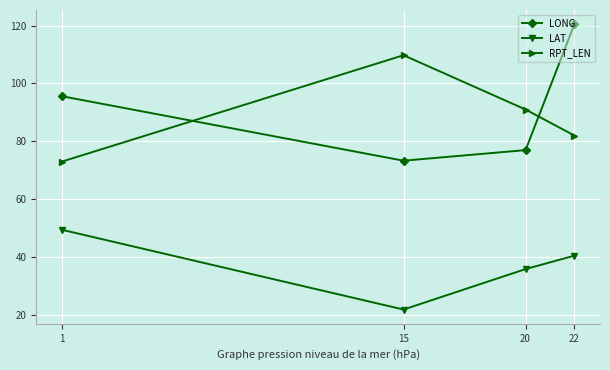

Does the chart display data point markers on the line(s)?

Yes